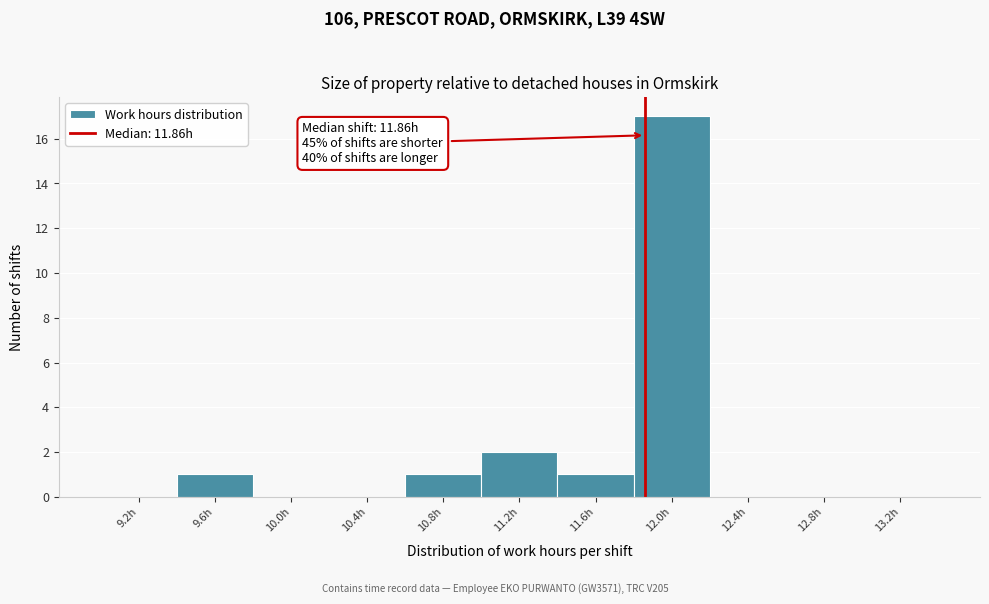

Over which range of the x-axis is the bar tallest?

11.8 to 12.2